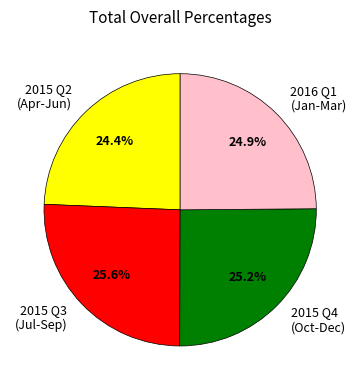

What portion of the pie excludes 2015 Q4 (Oct-Dec)?

74.8%